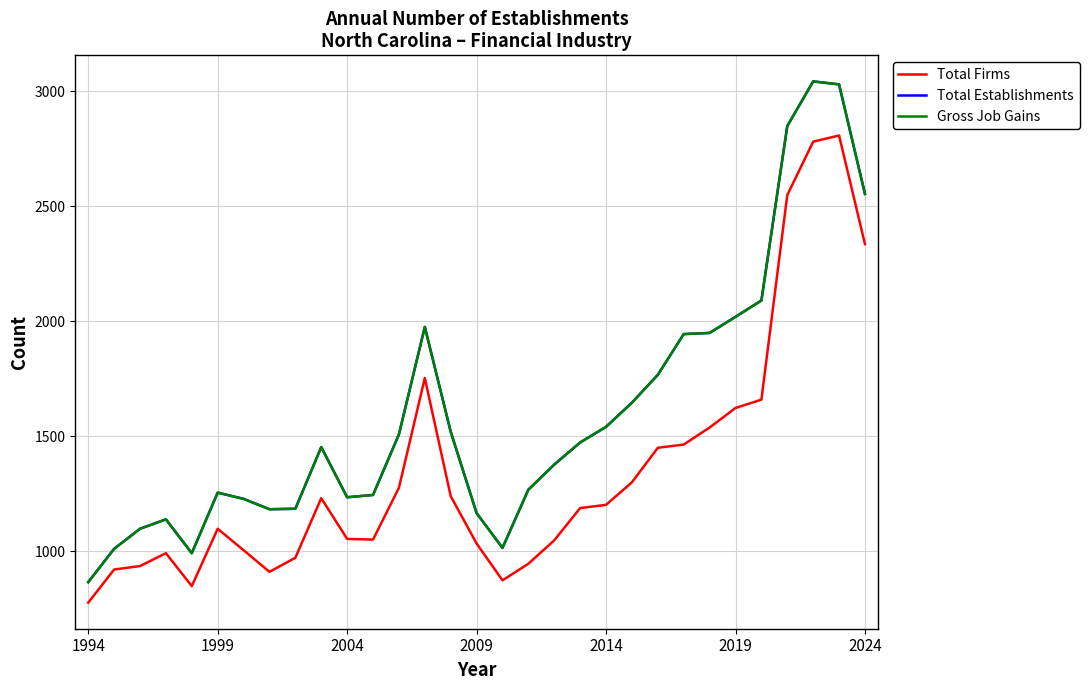

How many interior local peaks does the Total Establishments series have?

5